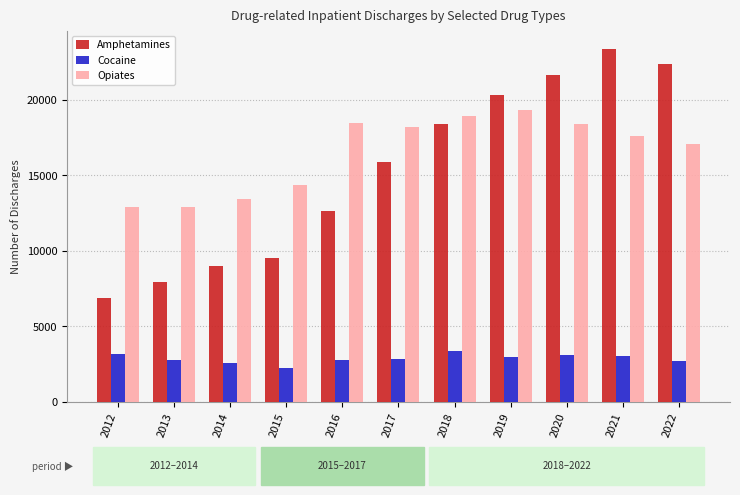

What is the minimum value for Opiates?

12891